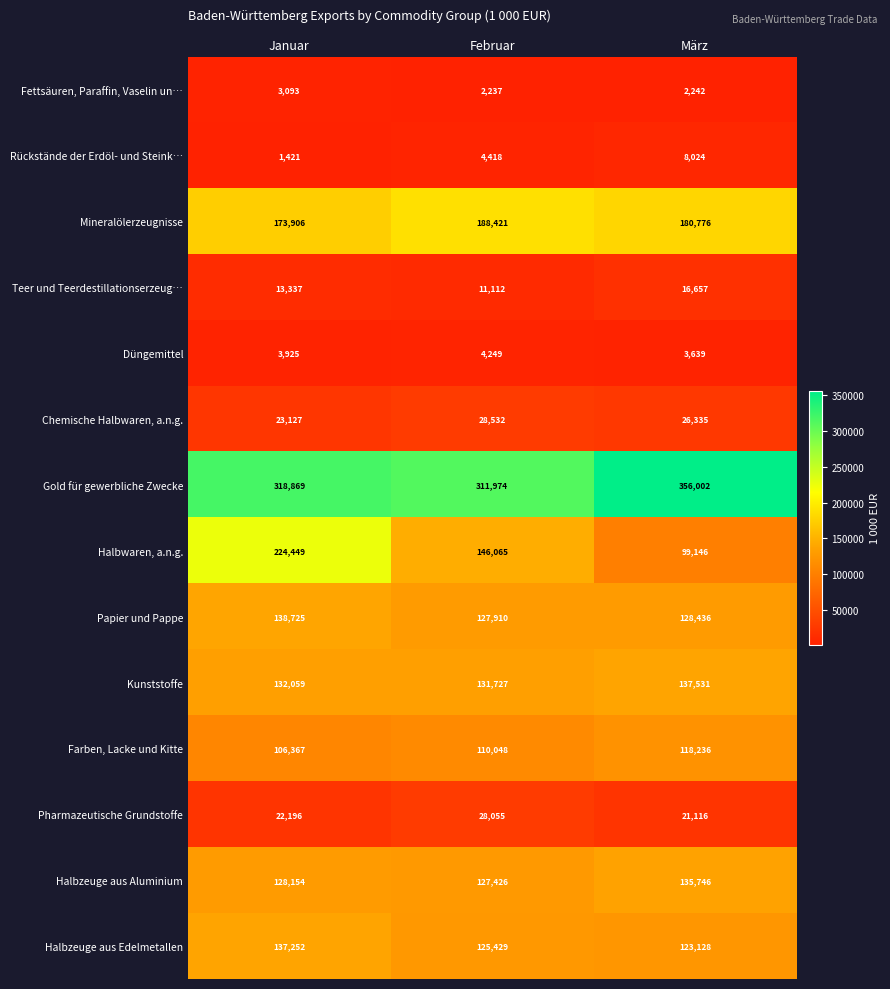

The value of Chemische Halbwaren, a.n.g. at Februar is 43300. True or false?

False